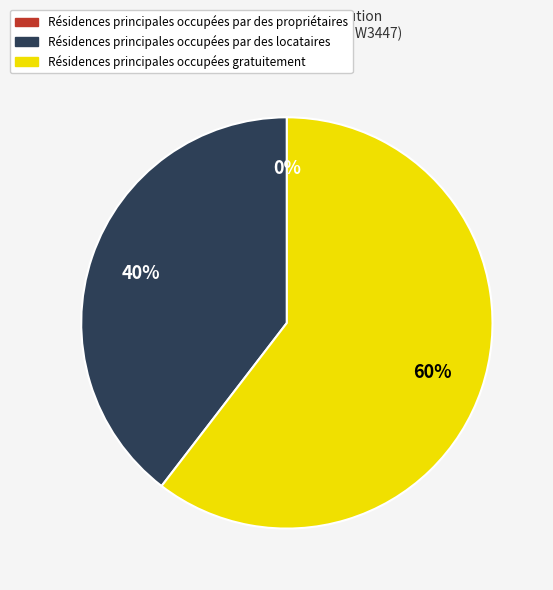

To the nearest percent, what is the difference between the largest and smallest slice percentages?

60%